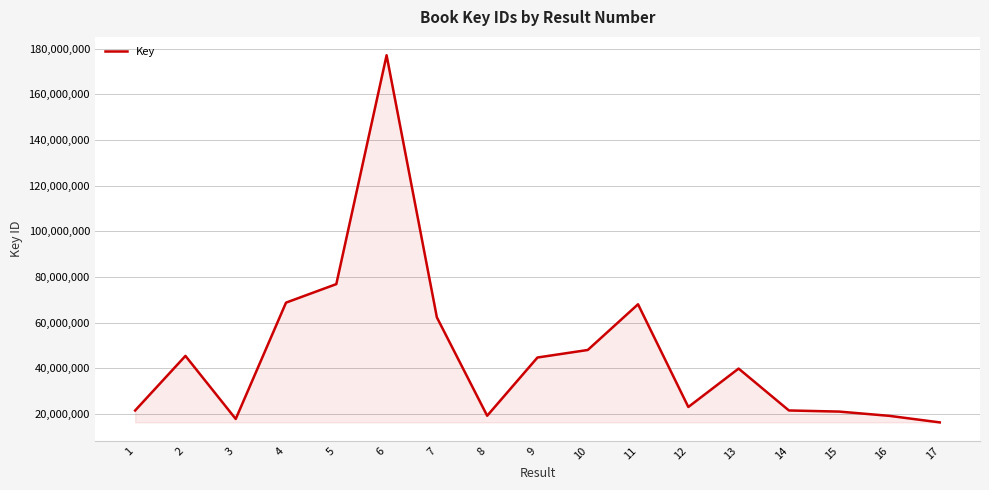

What is the sum of all values?

790011057